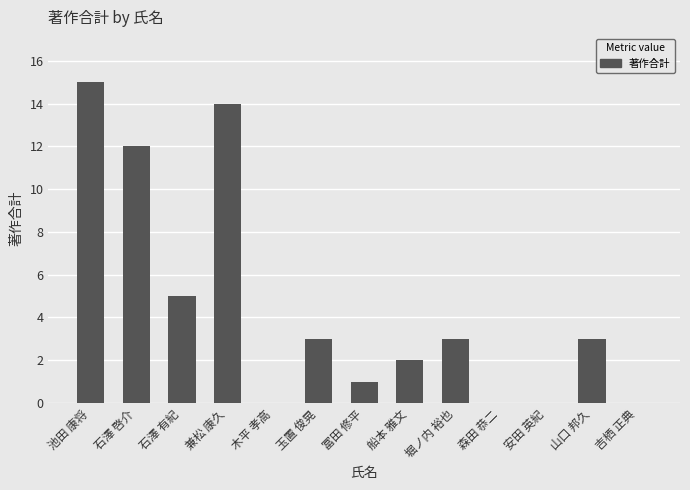

Count the number of data series in this chart.

1